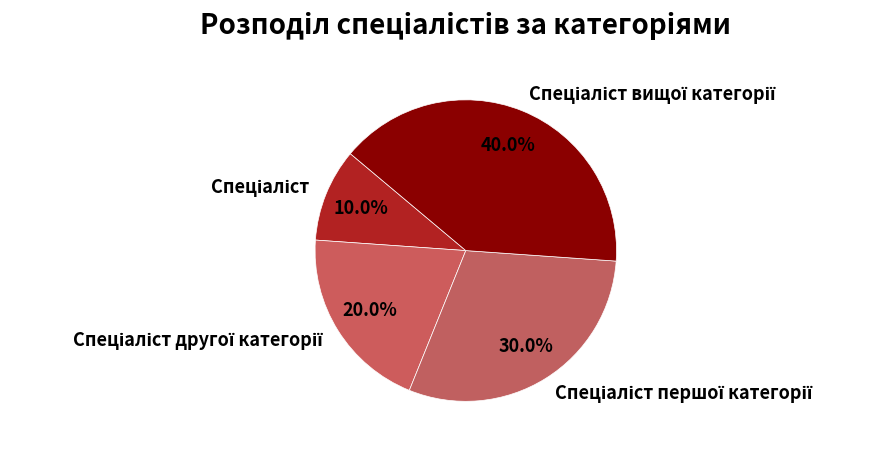

Is there any slice that represents more than half of the pie?

No